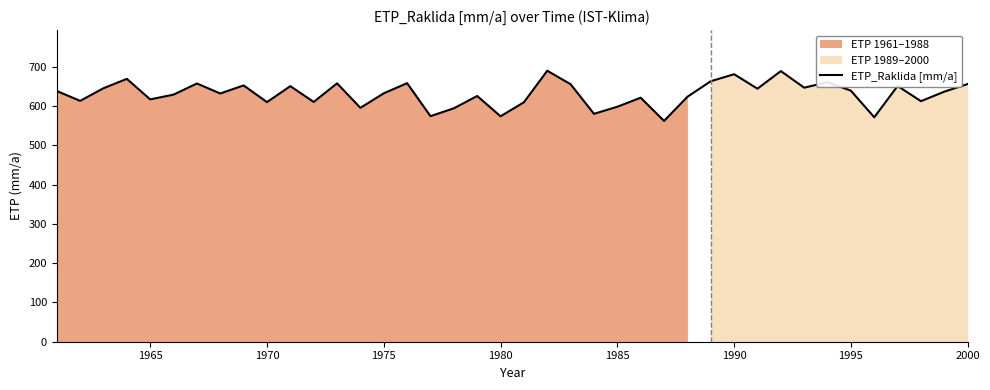

Does the chart display data point markers on the line(s)?

No